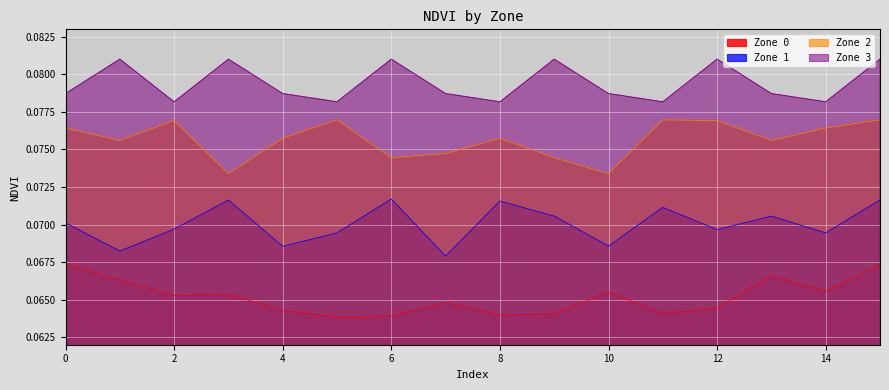

What is the value of the Zone 3 point at the 8th from the left?

0.1